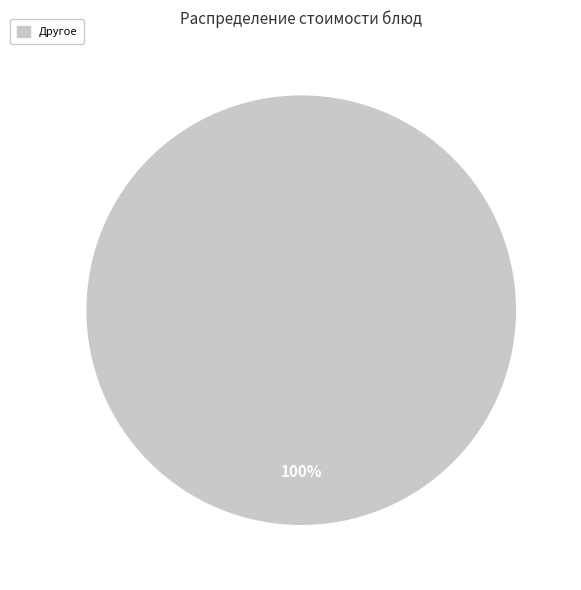

Is there any slice that represents more than half of the pie?

Yes